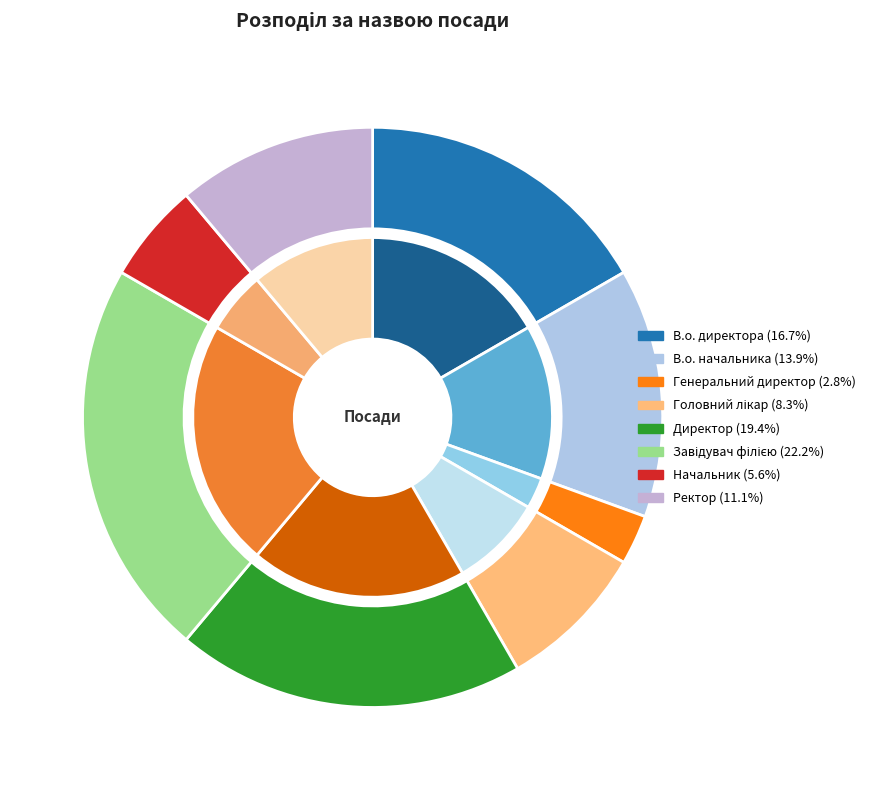

Is there a majority slice in this chart?

No